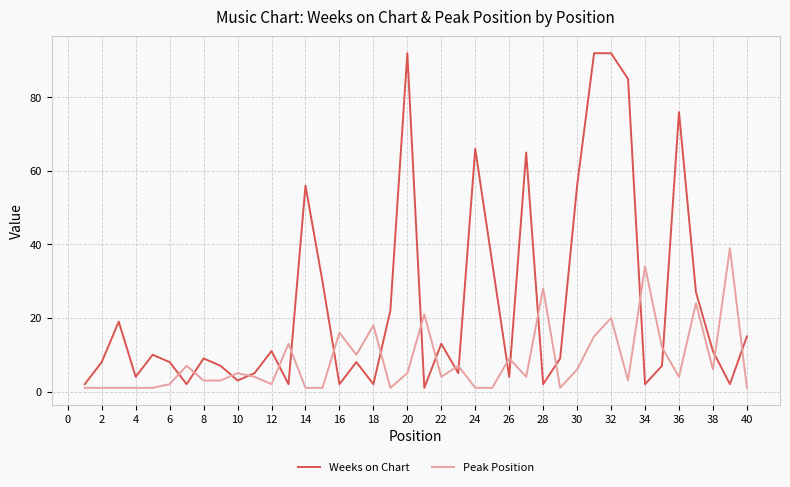

What is the sum of all Weeks on Chart values?

967